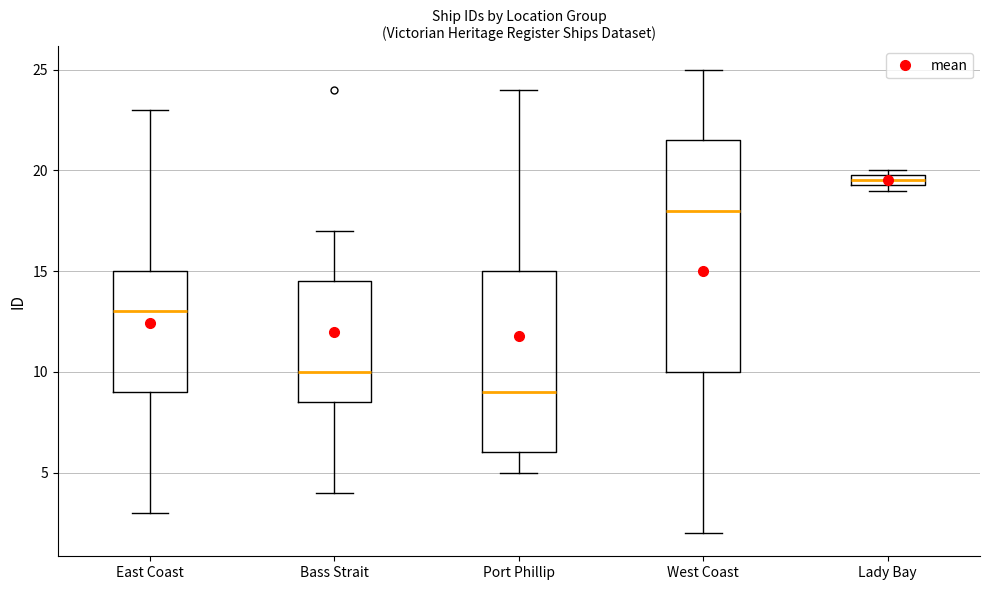

Where does the lower whisker of the box for Port Phillip end on the y-axis? The values are not printed on the chart, so give them approximately, as read against the axis.

5.0